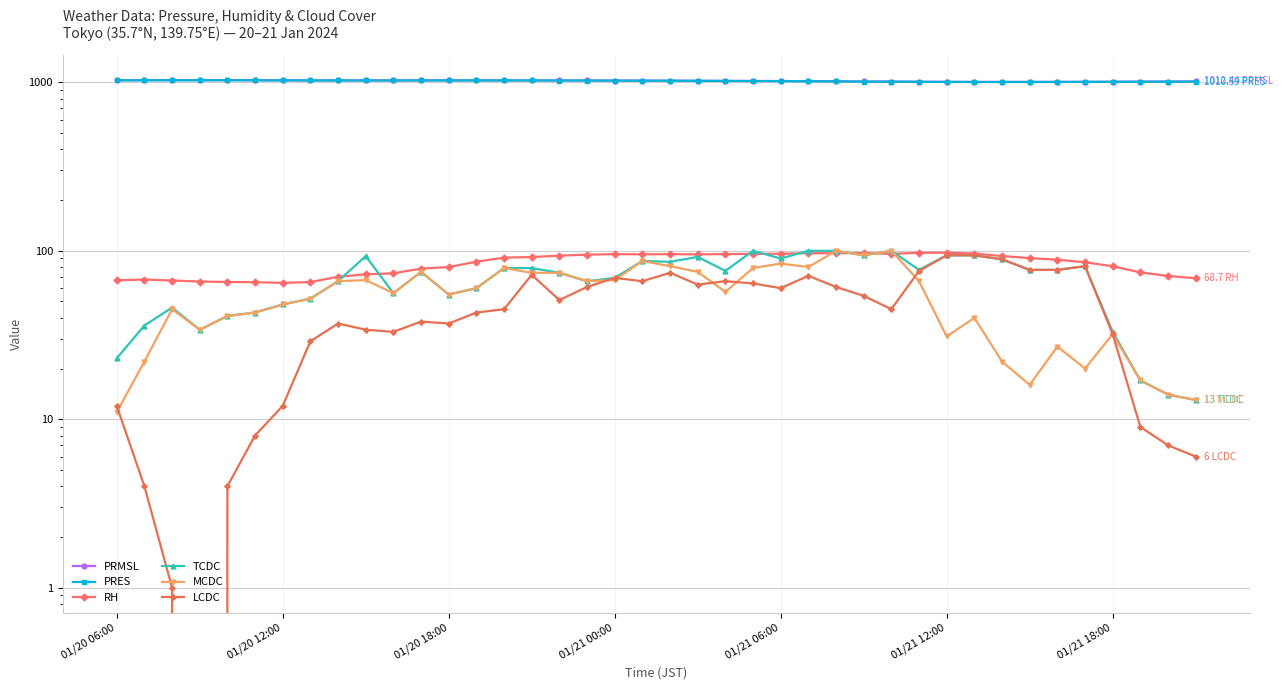

What are all the series names shown in the legend?

PRMSL, PRES, RH, TCDC, MCDC, LCDC